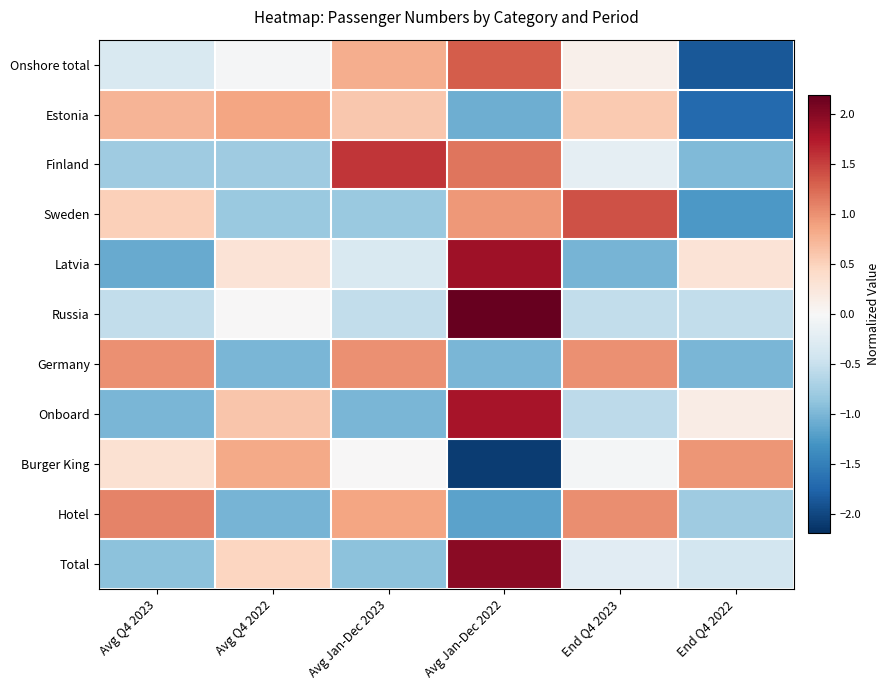

Reading right to left, list all the values displayed in this chart.

Onshore total: End Q4 2022=-1.9	End Q4 2023=0.1	Avg Jan-Dec 2022=1.3	Avg Jan-Dec 2023=0.8	Avg Q4 2022=-0.0	Avg Q4 2023=-0.3
Estonia: End Q4 2022=-1.7	End Q4 2023=0.6	Avg Jan-Dec 2022=-1.1	Avg Jan-Dec 2023=0.6	Avg Q4 2022=0.9	Avg Q4 2023=0.7
Finland: End Q4 2022=-1.0	End Q4 2023=-0.2	Avg Jan-Dec 2022=1.2	Avg Jan-Dec 2023=1.6	Avg Q4 2022=-0.8	Avg Q4 2023=-0.8
Sweden: End Q4 2022=-1.2	End Q4 2023=1.4	Avg Jan-Dec 2022=1.0	Avg Jan-Dec 2023=-0.8	Avg Q4 2022=-0.8	Avg Q4 2023=0.5
Latvia: End Q4 2022=0.3	End Q4 2023=-1.0	Avg Jan-Dec 2022=1.9	Avg Jan-Dec 2023=-0.3	Avg Q4 2022=0.3	Avg Q4 2023=-1.1
Russia: End Q4 2022=-0.5	End Q4 2023=-0.5	Avg Jan-Dec 2022=2.2	Avg Jan-Dec 2023=-0.5	Avg Q4 2022=0.0	Avg Q4 2023=-0.5
Germany: End Q4 2022=-1.0	End Q4 2023=1.0	Avg Jan-Dec 2022=-1.0	Avg Jan-Dec 2023=1.0	Avg Q4 2022=-1.0	Avg Q4 2023=1.0
Onboard: End Q4 2022=0.2	End Q4 2023=-0.6	Avg Jan-Dec 2022=1.8	Avg Jan-Dec 2023=-1.0	Avg Q4 2022=0.6	Avg Q4 2023=-1.0
Burger King: End Q4 2022=1.0	End Q4 2023=-0.0	Avg Jan-Dec 2022=-2.1	Avg Jan-Dec 2023=0.0	Avg Q4 2022=0.8	Avg Q4 2023=0.3
Hotel: End Q4 2022=-0.8	End Q4 2023=1.0	Avg Jan-Dec 2022=-1.2	Avg Jan-Dec 2023=0.9	Avg Q4 2022=-1.0	Avg Q4 2023=1.1
Total: End Q4 2022=-0.4	End Q4 2023=-0.2	Avg Jan-Dec 2022=2.0	Avg Jan-Dec 2023=-0.9	Avg Q4 2022=0.5	Avg Q4 2023=-0.9